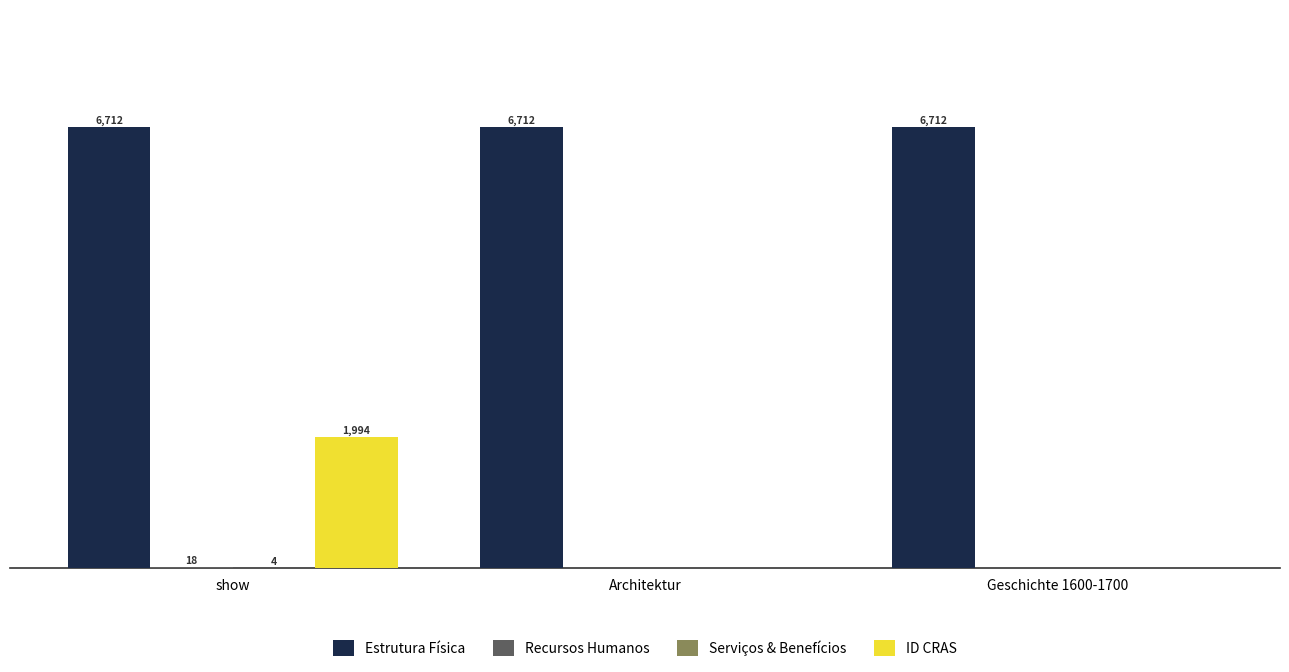

Which series has the largest total across all categories?

Estrutura Física